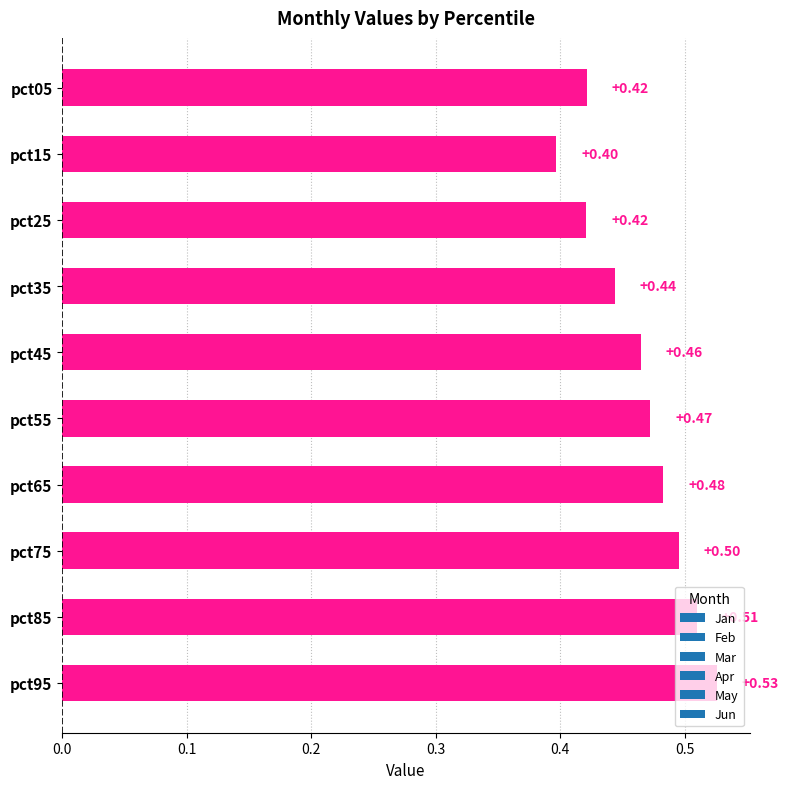

What is the sum of the values at pct75 and pct45?

1.0